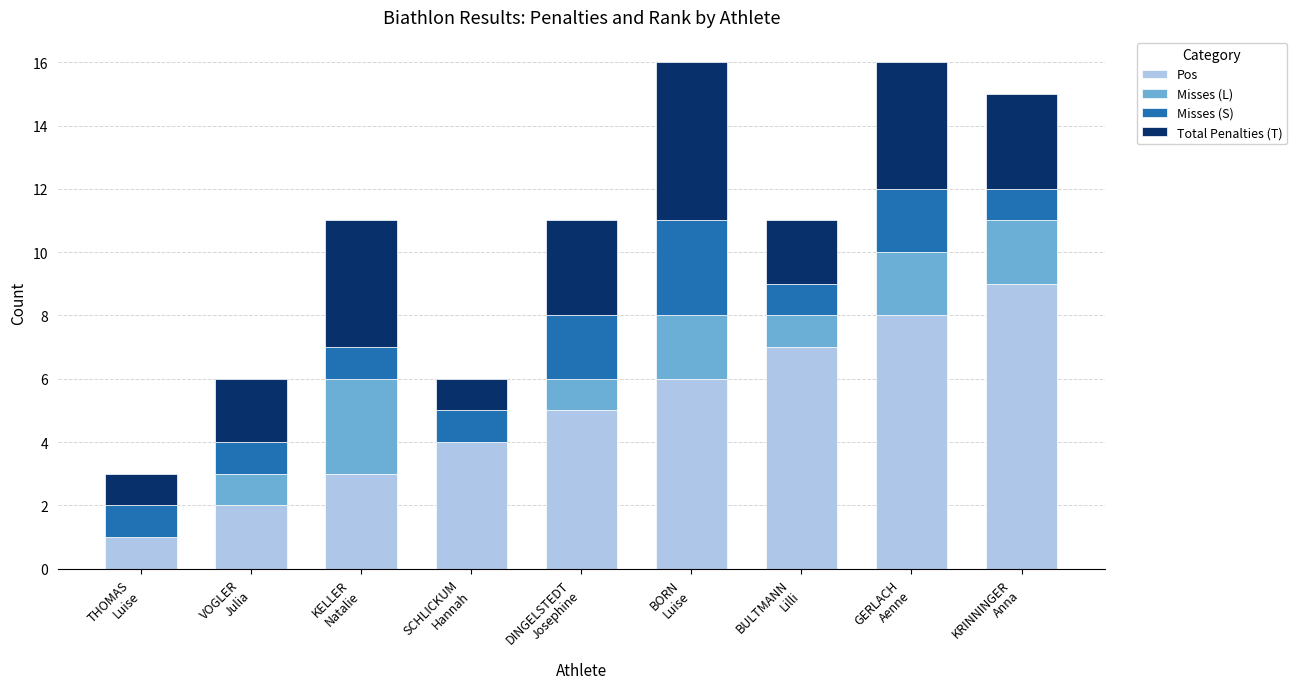

How many series are shown in this chart?

4